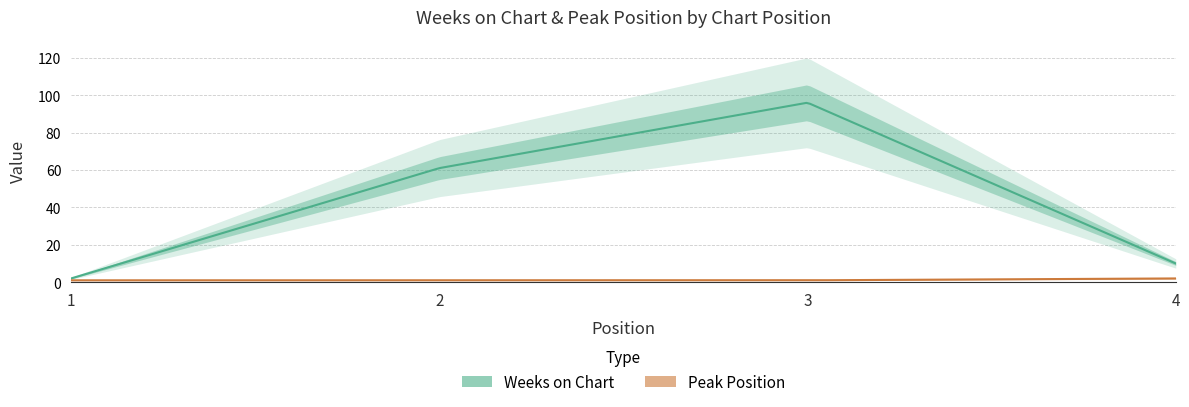

Which series has the widest spread of values?

Weeks on Chart